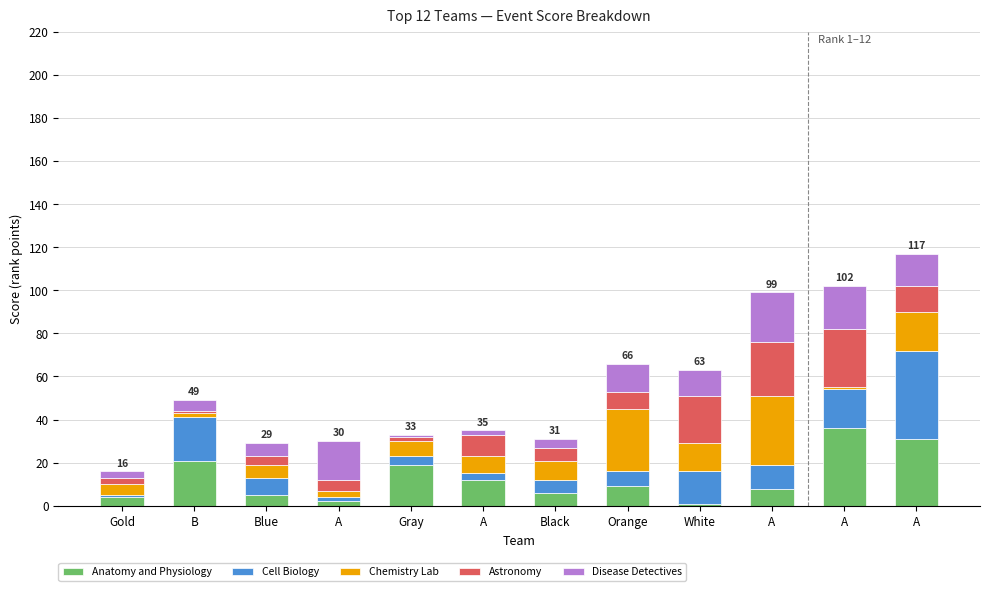

How many bars are there in total?

12